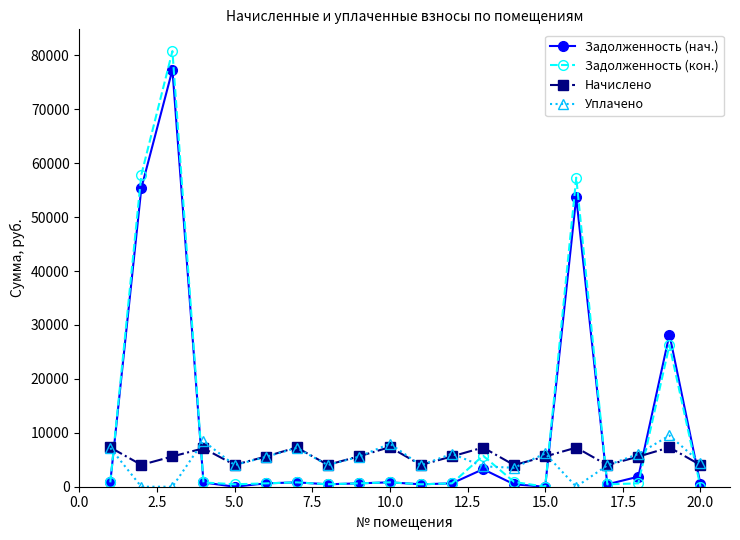

What is the value of the Уплачено point at the 17th from the left?

3961.5